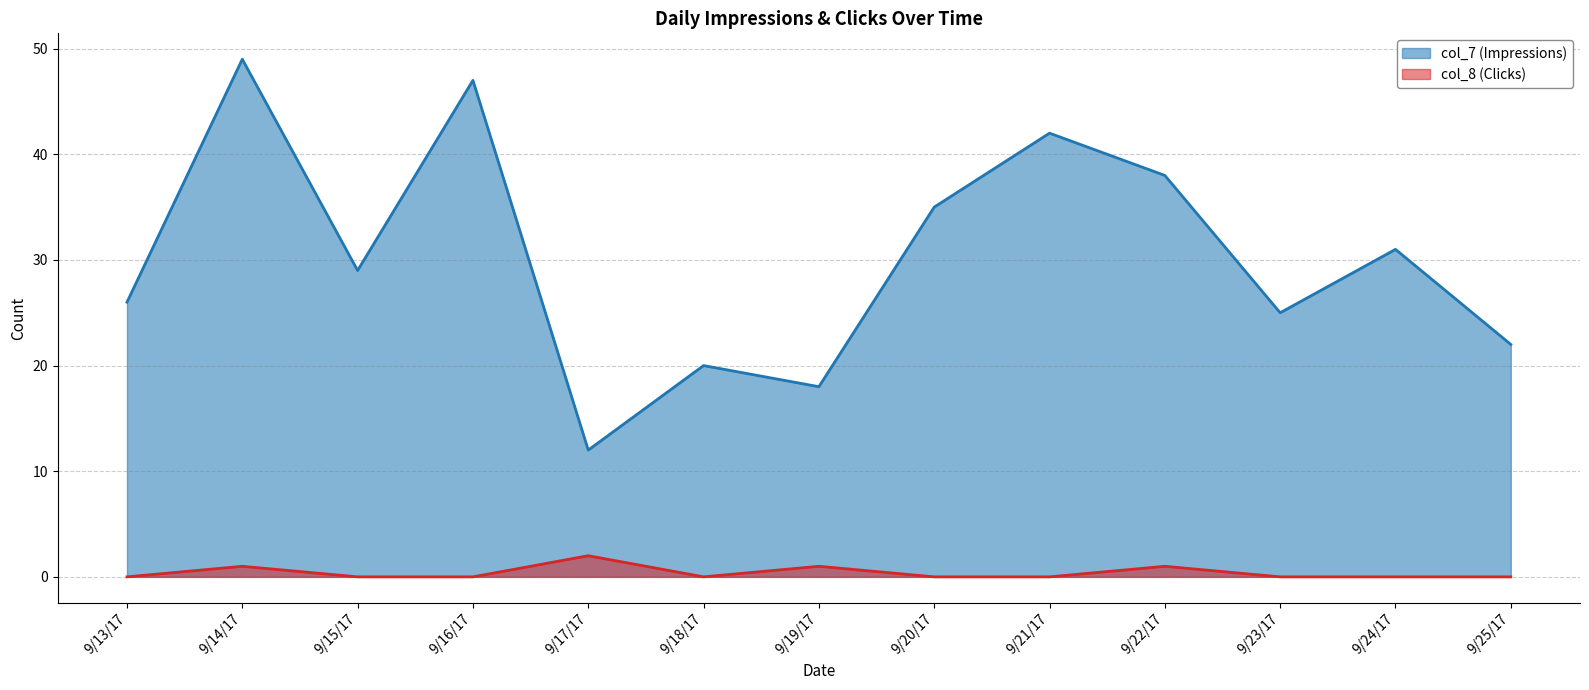

At which category is the sum across all series the highest?

9/14/17